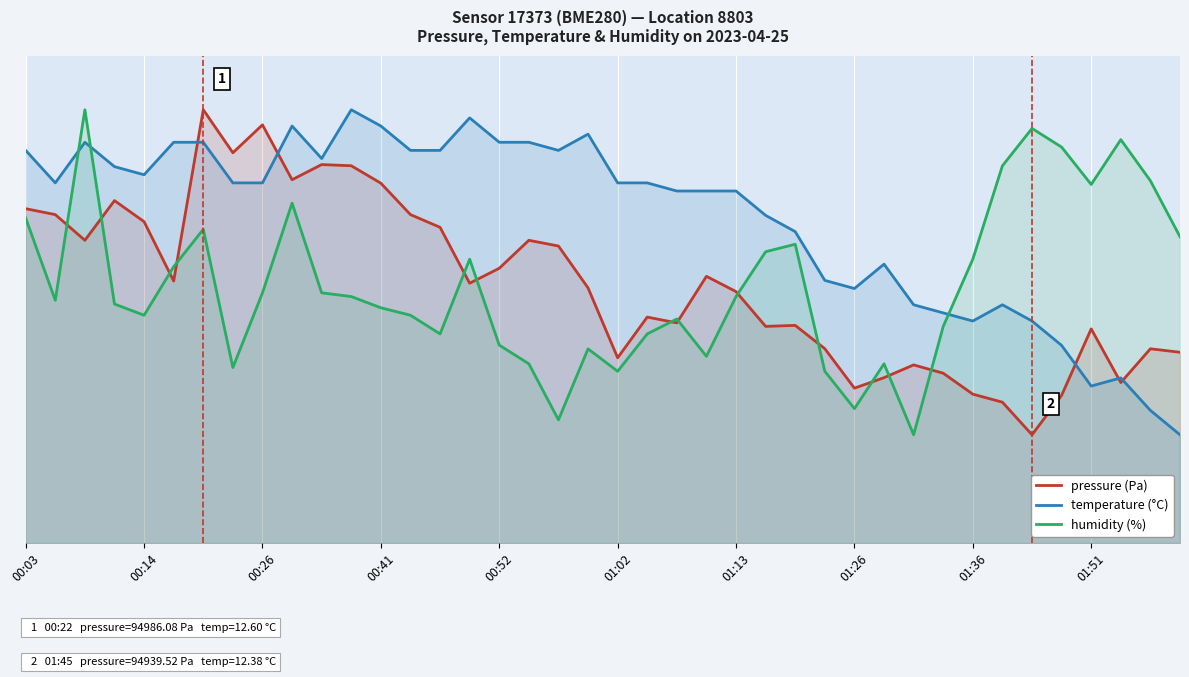

What are all the series names shown in the legend?

pressure (Pa), temperature (°C), humidity (%)